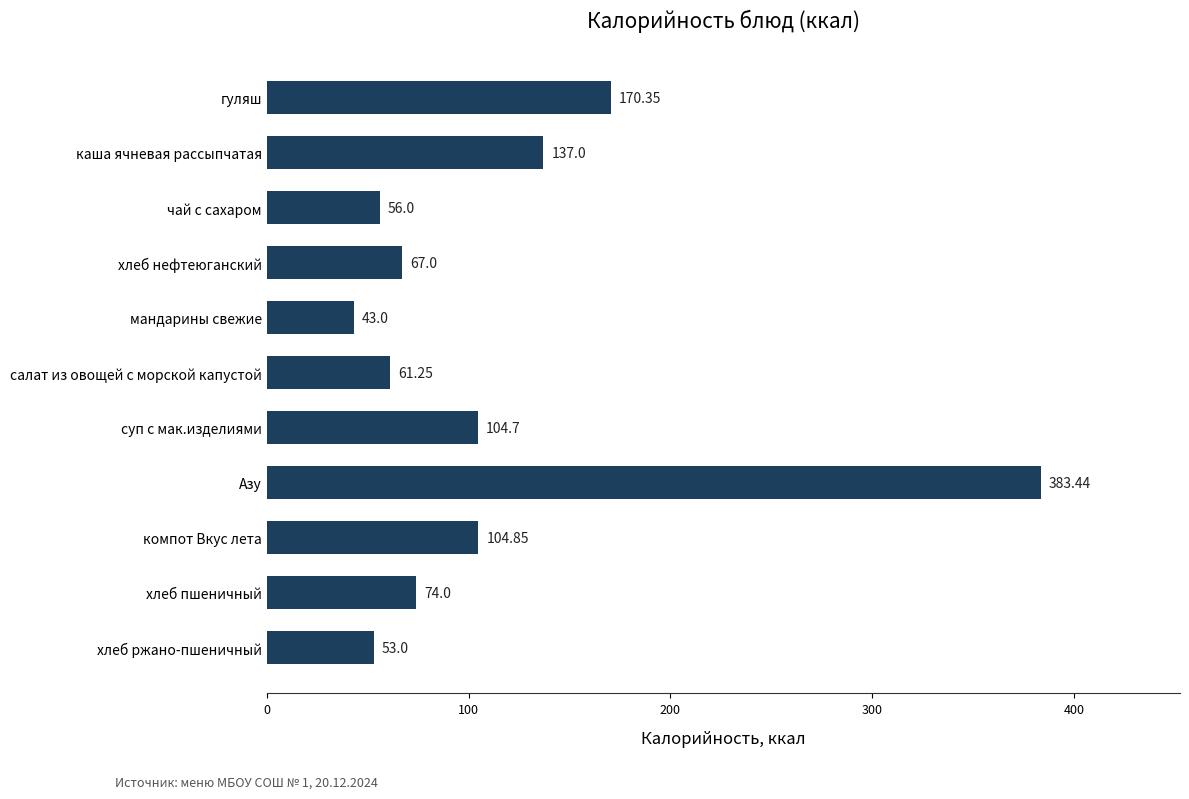

What is the difference between the maximum and minimum values?

340.4